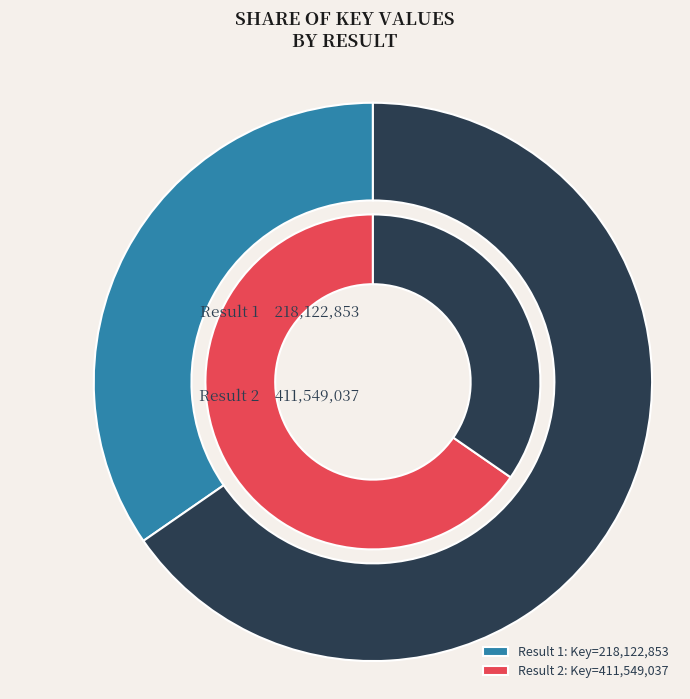

To the nearest percent, what is the average slice percentage?

50%